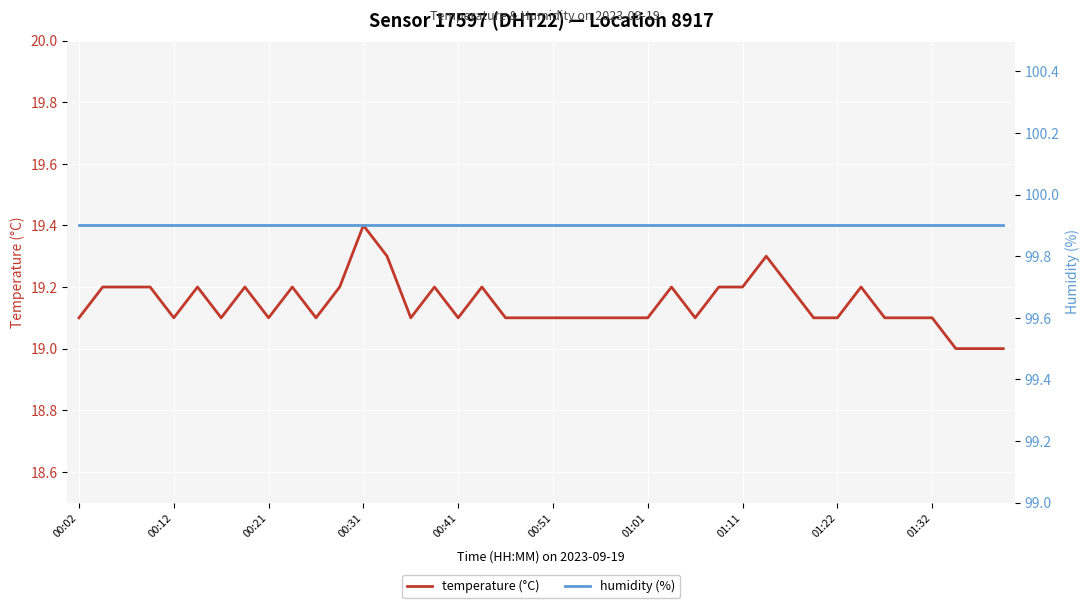

What is the total value across all series at 26?

119.0